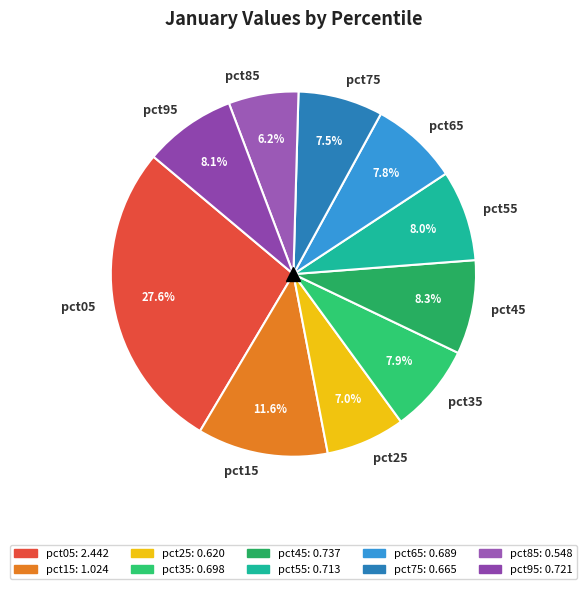

How many segments does this pie chart have?

10